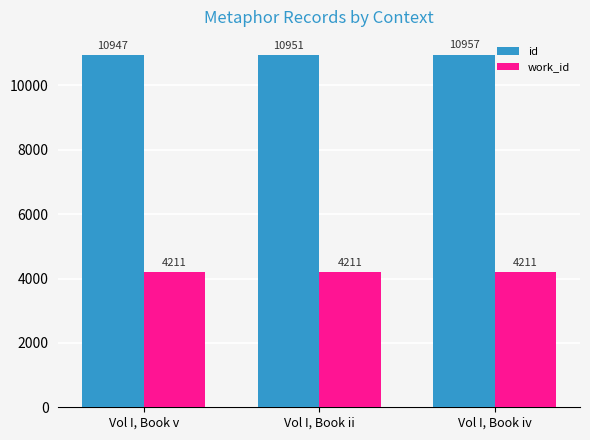

Reading left to right, extract all data points from this chart.

id: Vol I, Book v=10947	Vol I, Book ii=10951	Vol I, Book iv=10957
work_id: Vol I, Book v=4211	Vol I, Book ii=4211	Vol I, Book iv=4211